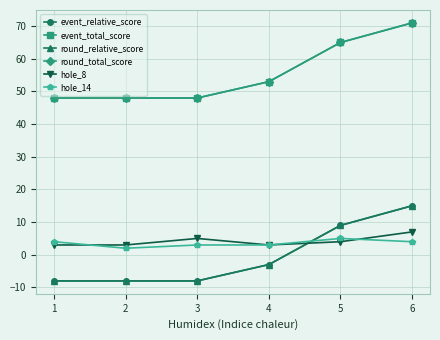

Reading left to right, extract all data points from this chart.

event_relative_score: -8	-8	-8	-3	9	15
event_total_score: 48	48	48	53	65	71
round_relative_score: -8	-8	-8	-3	9	15
round_total_score: 48	48	48	53	65	71
hole_8: 3	3	5	3	4	7
hole_14: 4	2	3	3	5	4